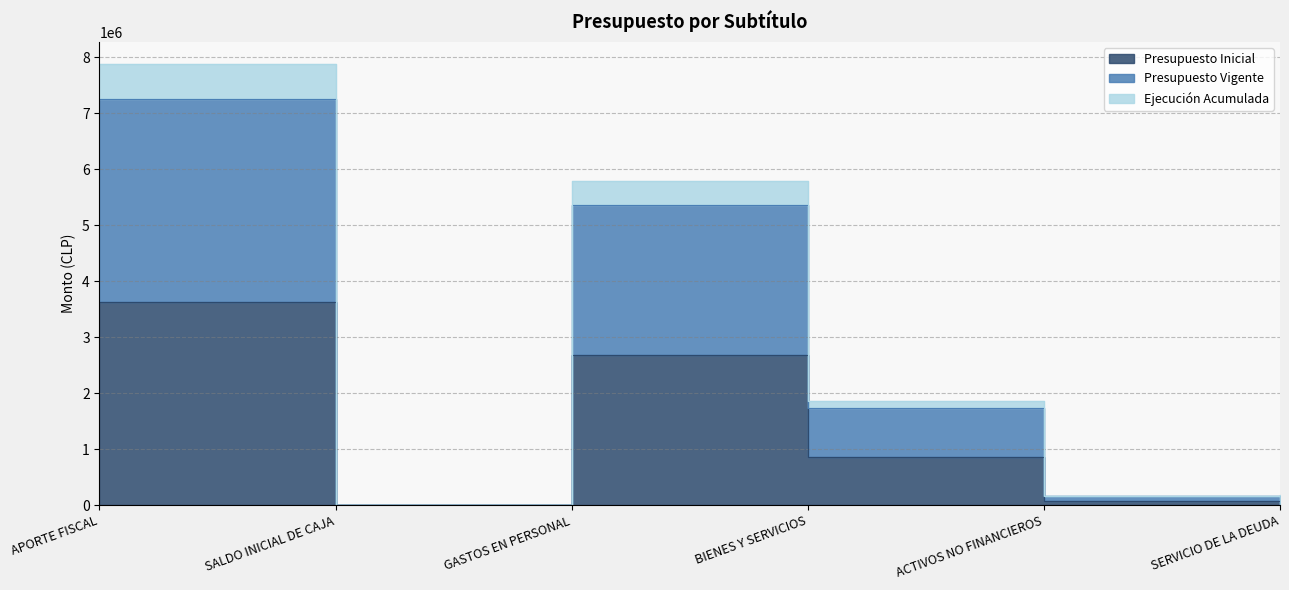

How many categories are shown in the chart?

6